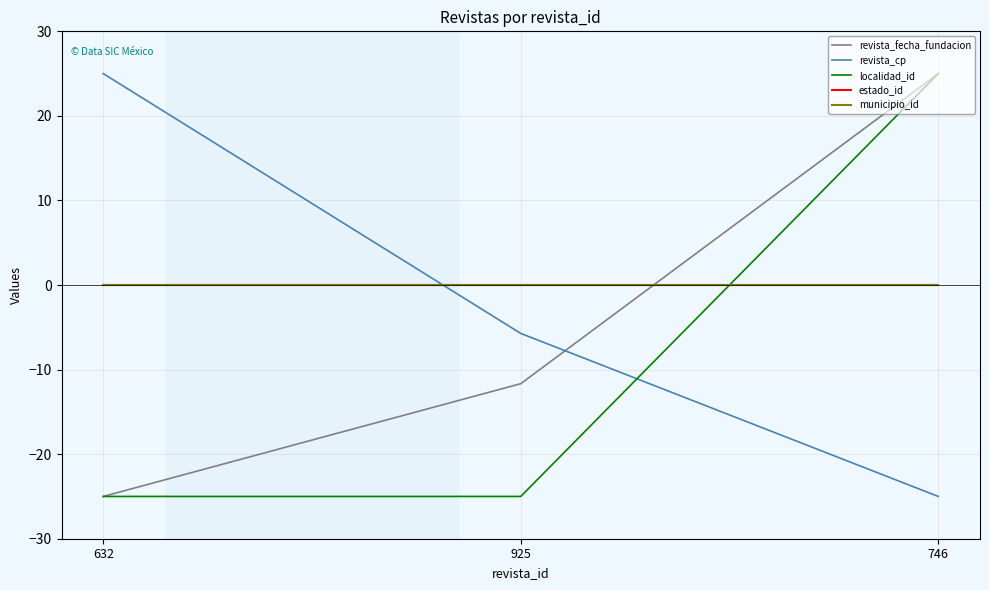

At which label does municipio_id reach its minimum?

632